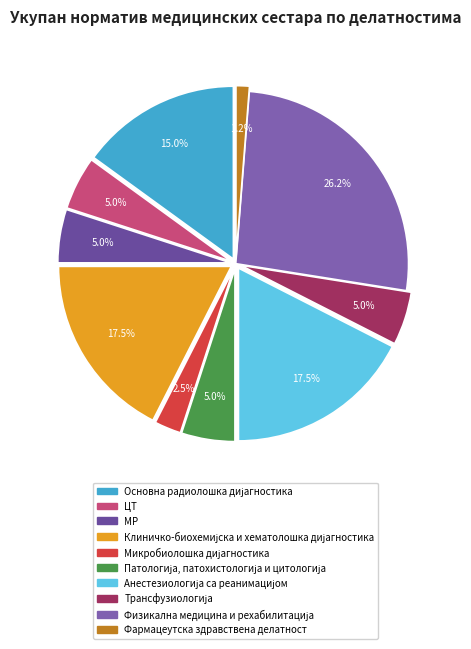

How many segments does this pie chart have?

10